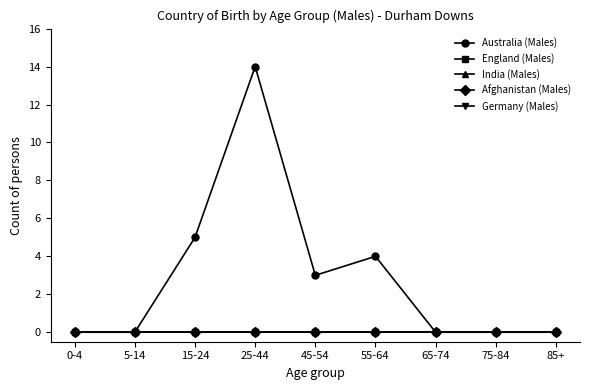

What is the total value across all series at 45-54?

3